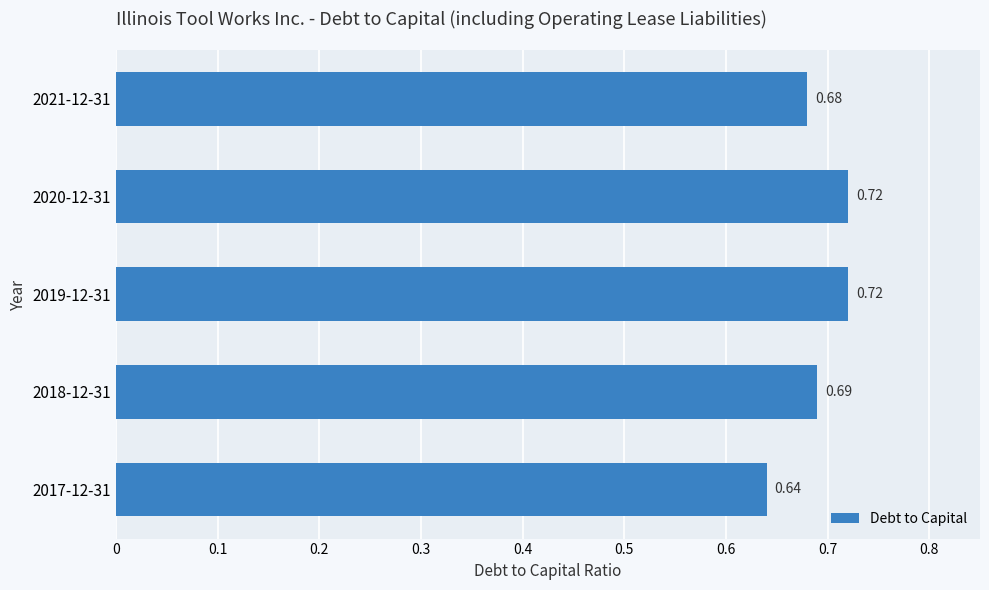

Between 2021-12-31 and 2017-12-31, which is larger?

2021-12-31